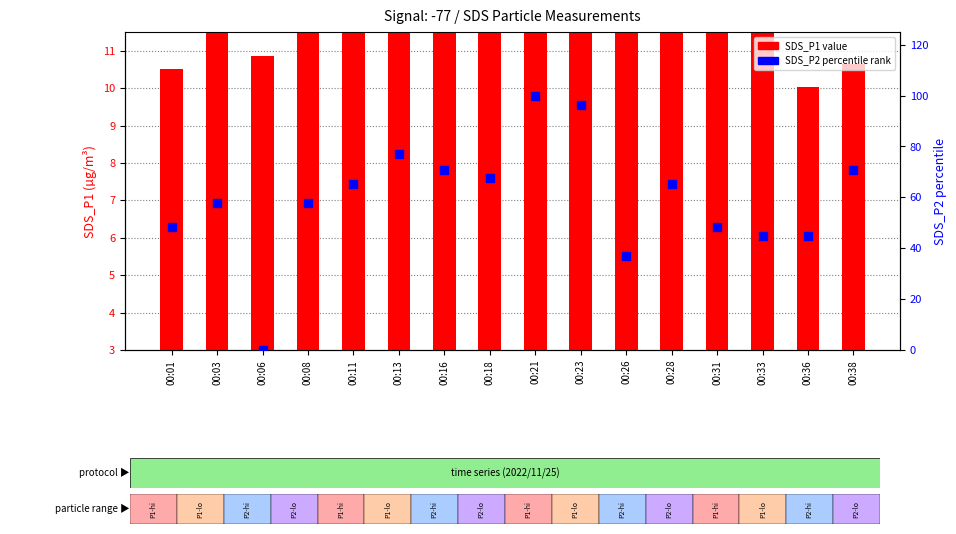

What is the total value across all series at 00:03?

71.9